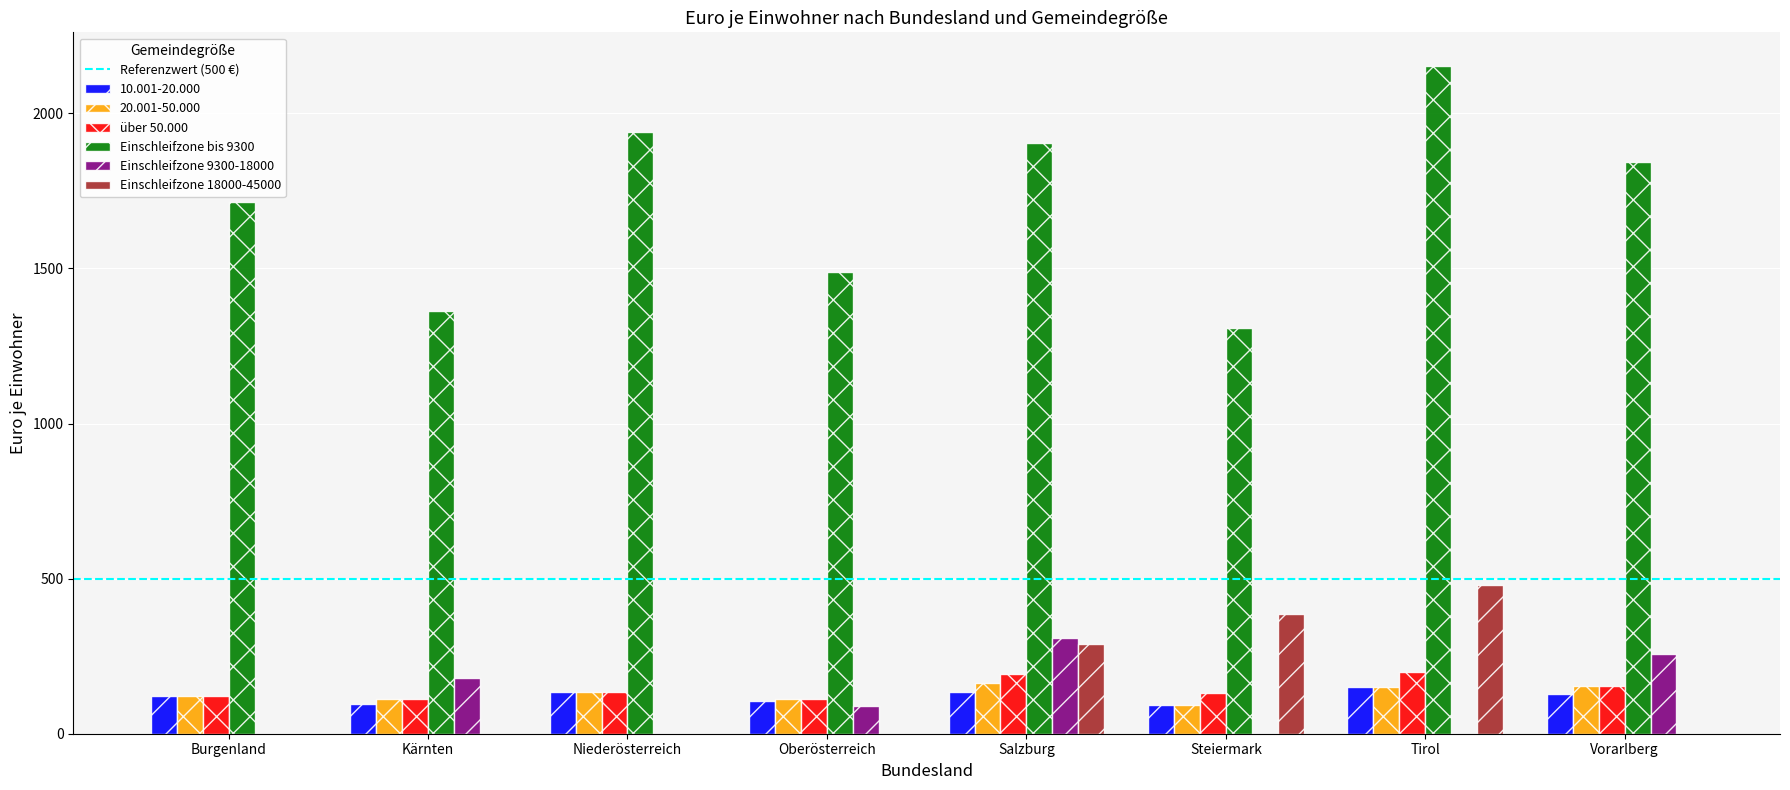

What is the sum of the Einschleifzone bis 9300 values at Steiermark and Vorarlberg?

3150.0